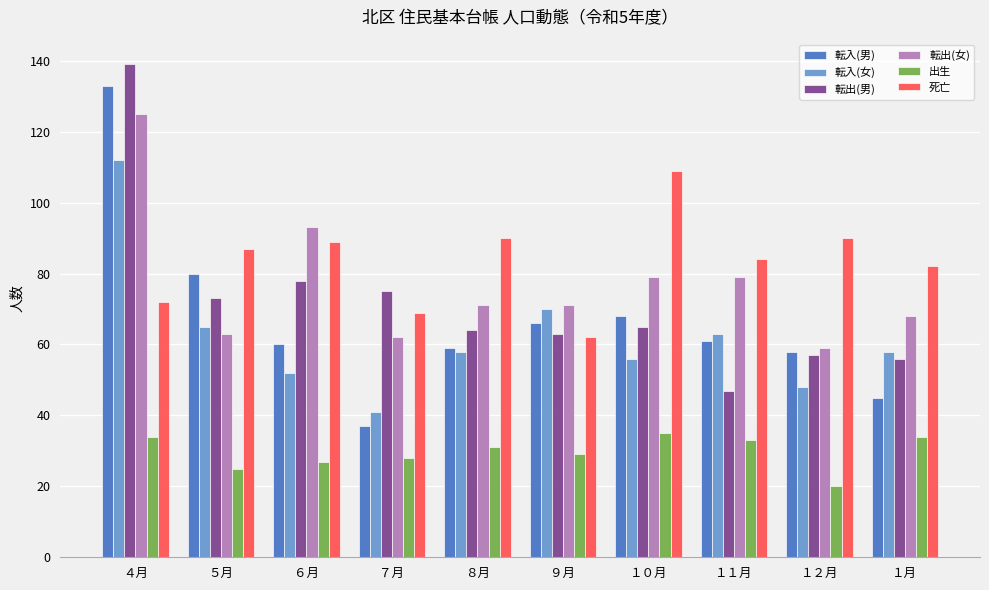

What is the smallest value displayed?

20